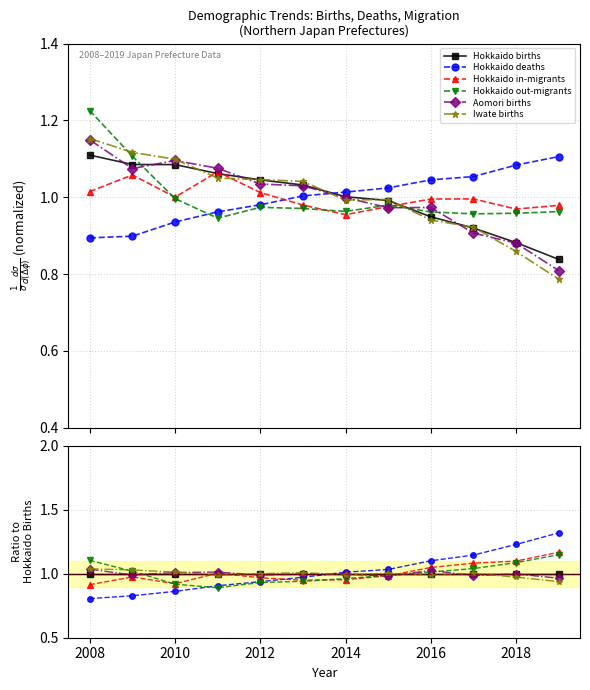

Reading left to right, list all the values displayed in this chart.

Hokkaido births: 1.0	1.0	1.0	1.0	1.0	1.0	1.0	1.0	1.0	1.0	1.0	1.0
Hokkaido deaths: 0.8	0.8	0.9	0.9	0.9	1.0	1.0	1.0	1.1	1.1	1.2	1.3
Hokkaido in-migrants: 0.9	1.0	0.9	1.0	1.0	0.9	1.0	1.0	1.0	1.1	1.1	1.2
Hokkaido out-migrants: 1.1	1.0	0.9	0.9	0.9	0.9	1.0	1.0	1.0	1.0	1.1	1.1
Aomori births: 1.0	1.0	1.0	1.0	1.0	1.0	1.0	1.0	1.0	1.0	1.0	1.0
Iwate births: 1.0	1.0	1.0	1.0	1.0	1.0	1.0	1.0	1.0	1.0	1.0	0.9